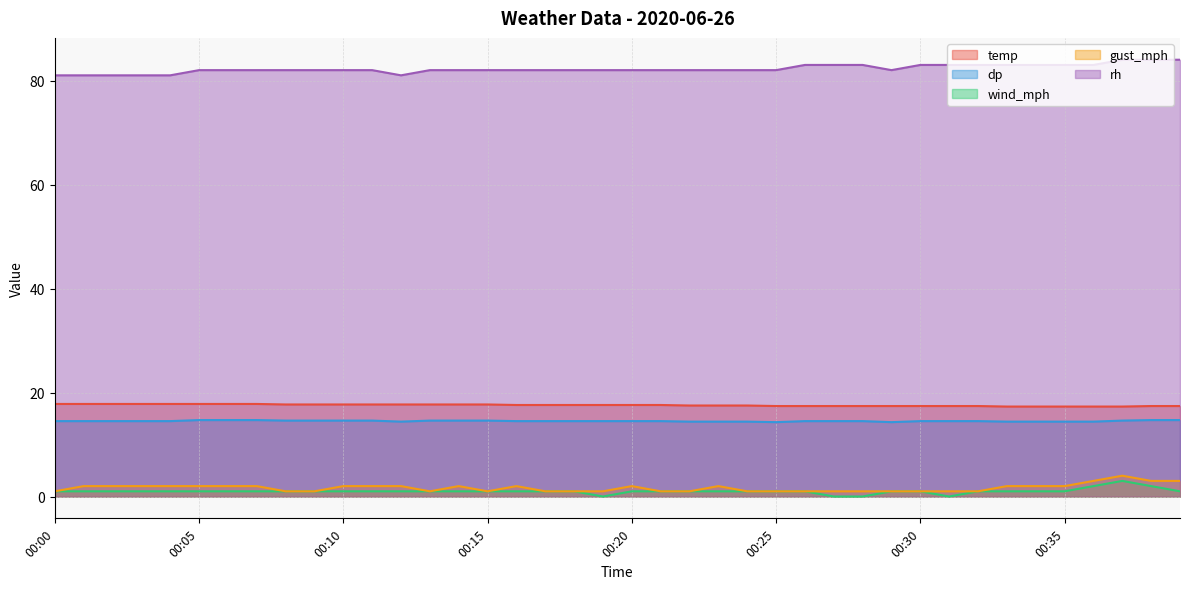

Count the wind_mph values in the range 1 to 2.

35